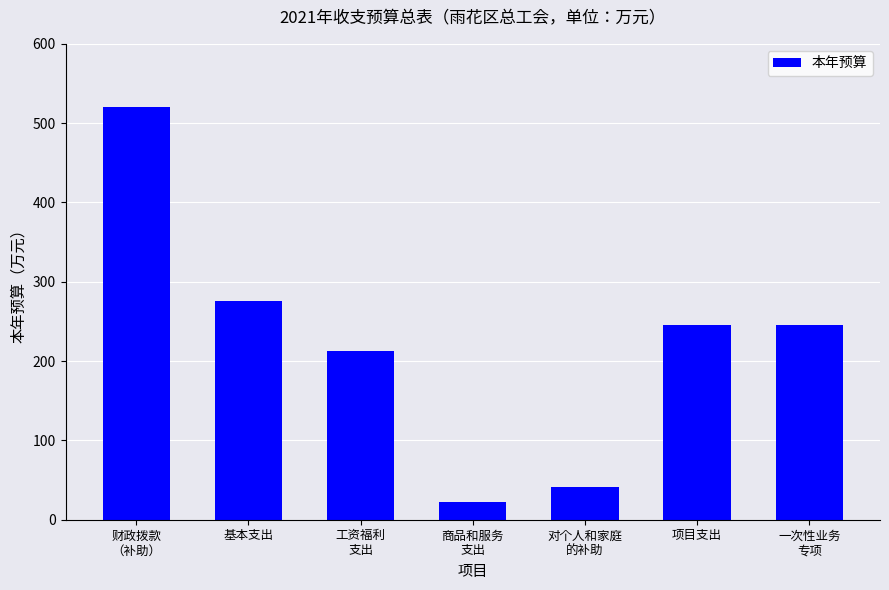

At which label does the data first exceed 245?

财政拨款
（补助）